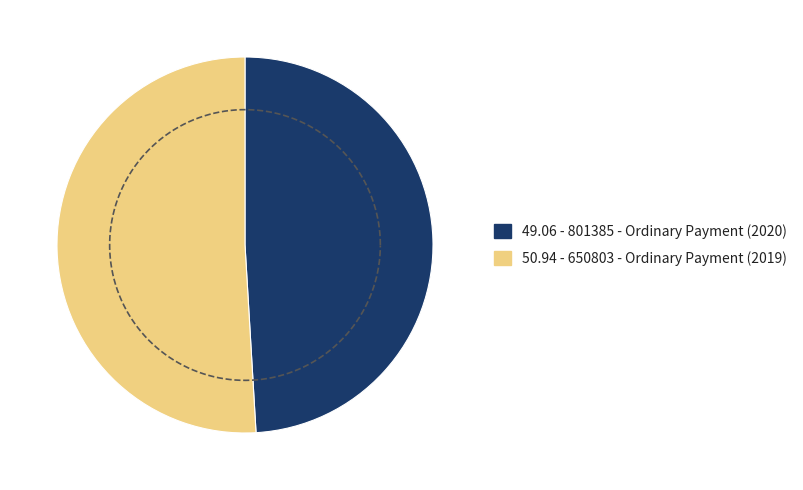

Count the number of slices in the pie.

2